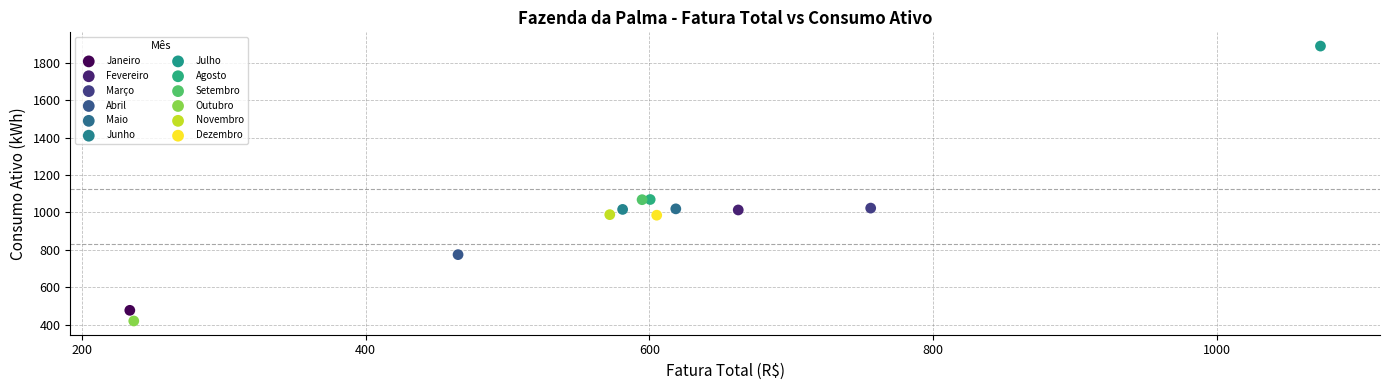

What are all the series names shown in the legend?

Janeiro, Fevereiro, Março, Abril, Maio, Junho, Julho, Agosto, Setembro, Outubro, Novembro, Dezembro